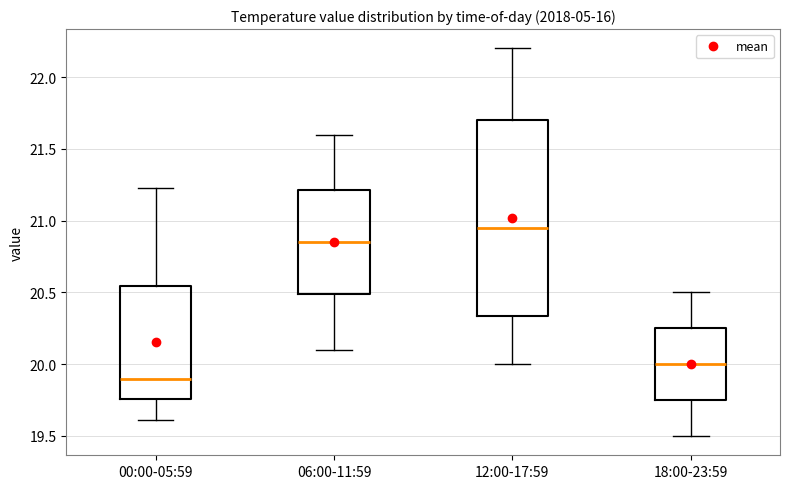

Which box's median line is the lowest?

00:00-05:59